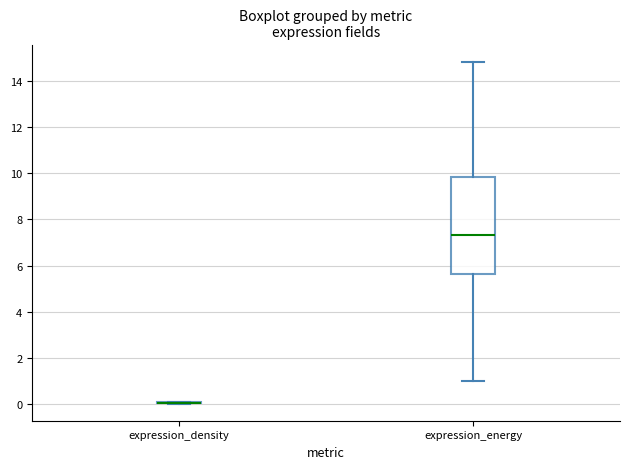

Reading left to right, read every box against the y-axis: the position of its median line, the range the box covers, and the ends of its whiskers. The values are not printed on the chart, so give them approximately, as read against the axis.

expression_density: box collapsed to a line at 0.0, whiskers 0.0 to 0.0
expression_energy: median 7.4, box 5.6 to 9.8, whiskers 1.0 to 14.8